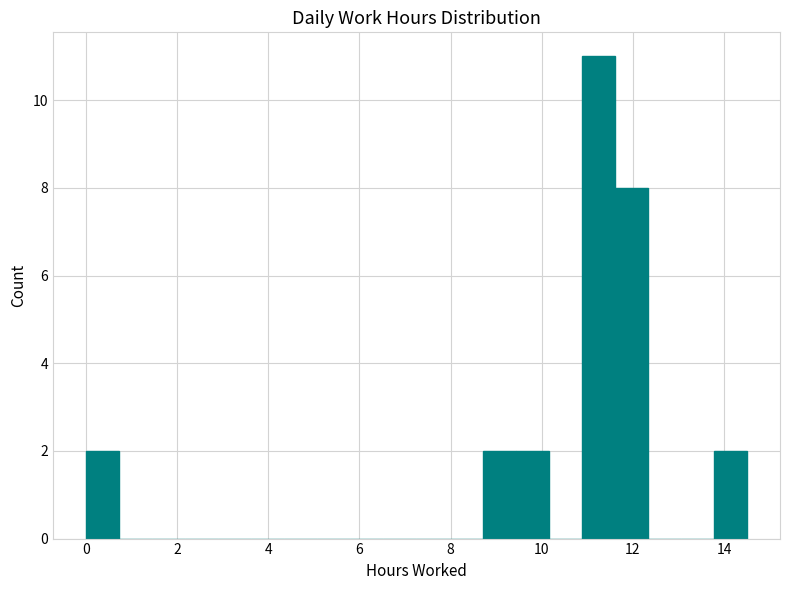

Around what value on the x-axis is the tallest bar? Give the approximate position of its centre, as read against the axis.

11.2